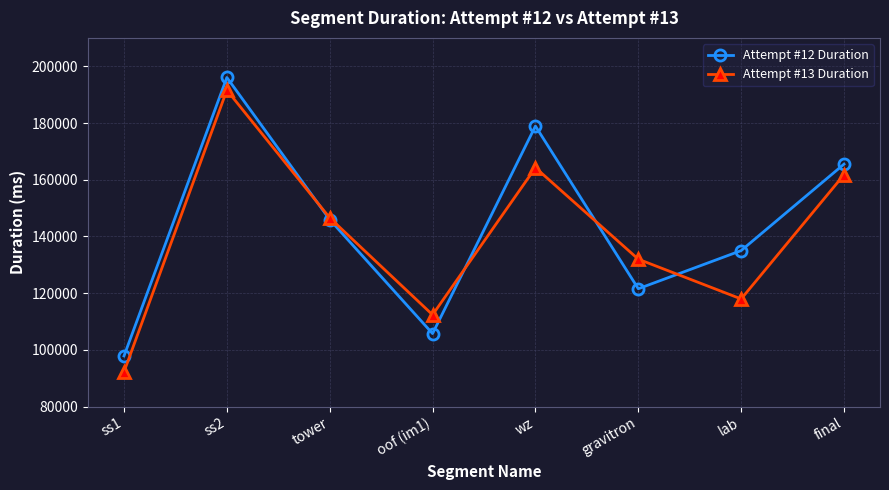

True or false: Attempt #12 Duration has a value of 145949 at tower.

True